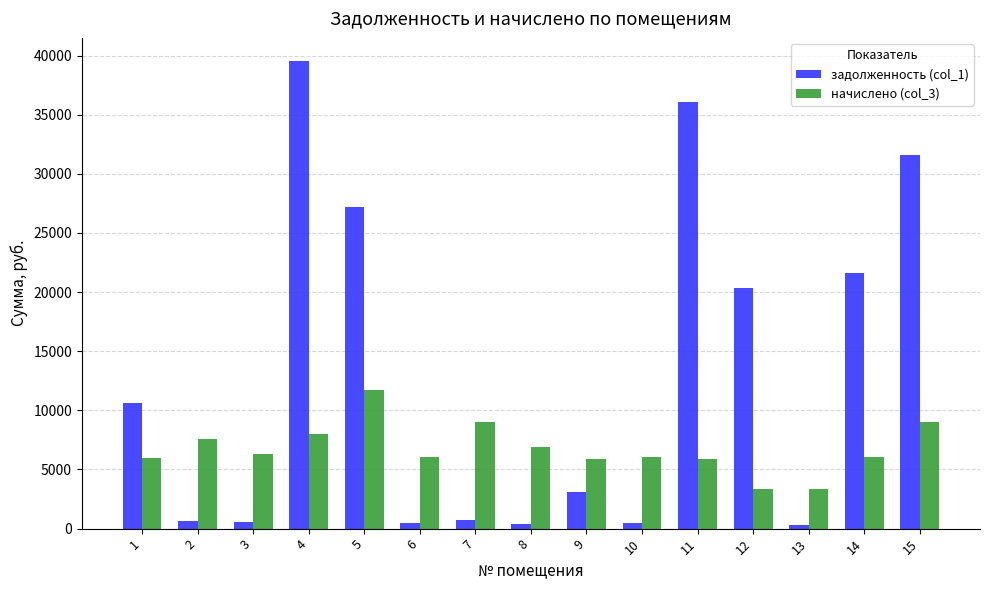

Which series has the largest range (max minus min)?

задолженность (col_1)